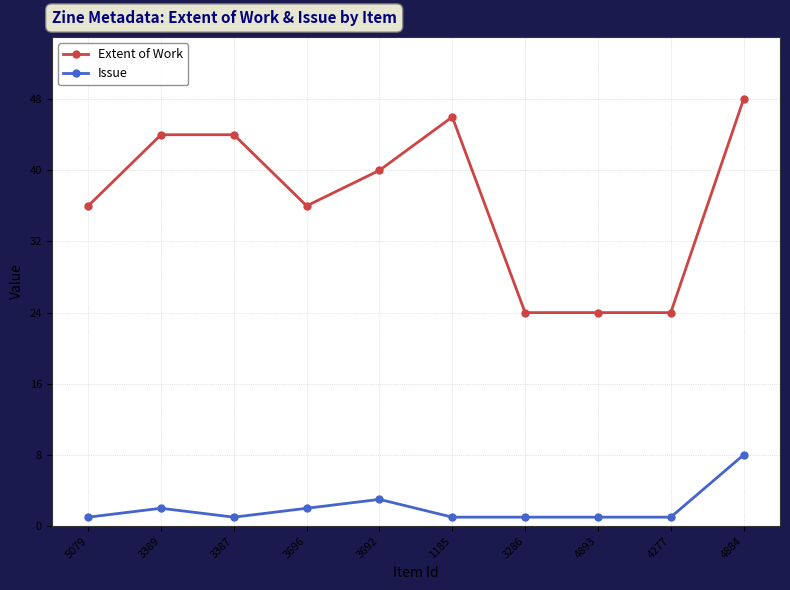

The value of Extent of Work at 4277 is 32. True or false?

False